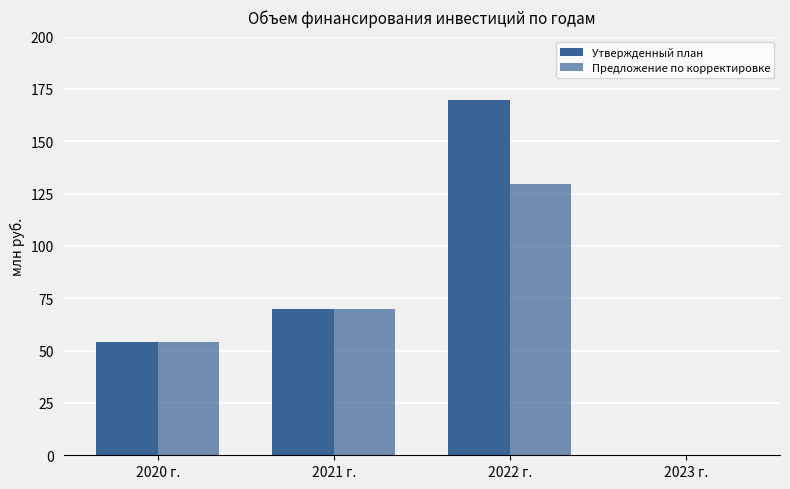

Count the number of data series in this chart.

2